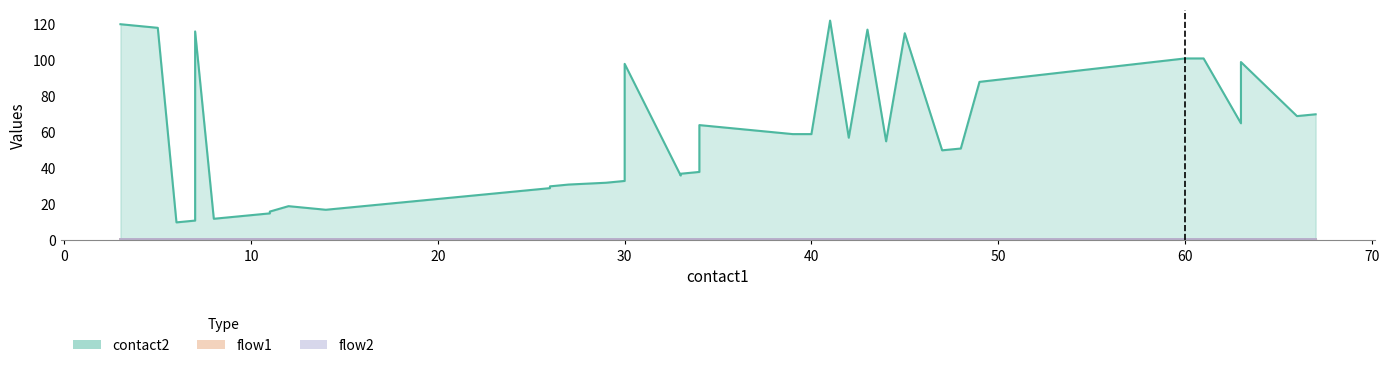

Is the value of flow1 at 8 greater than the value of flow2 at 32?

No